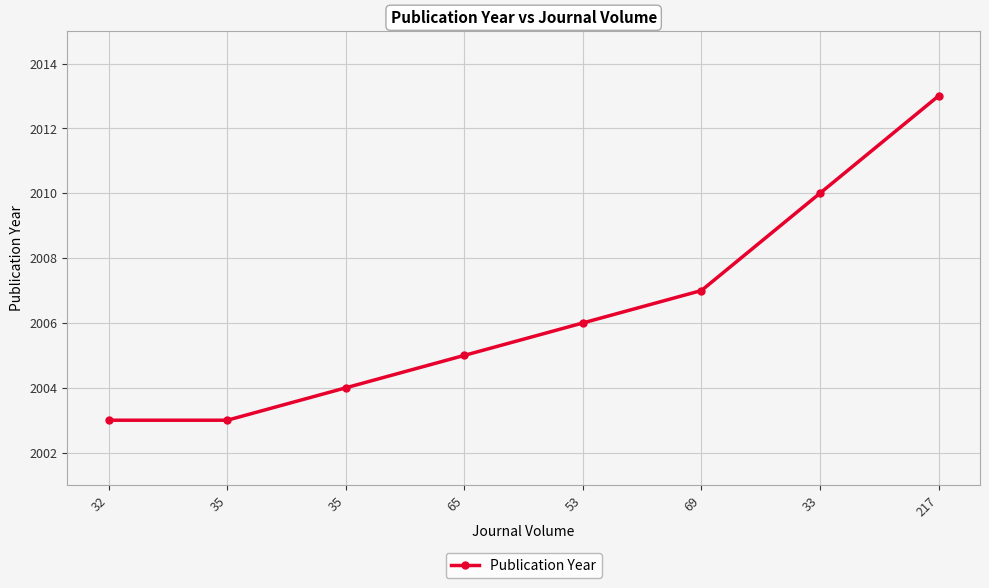

Approximately how many times larger is the value at 53 compared to 217?

1.0